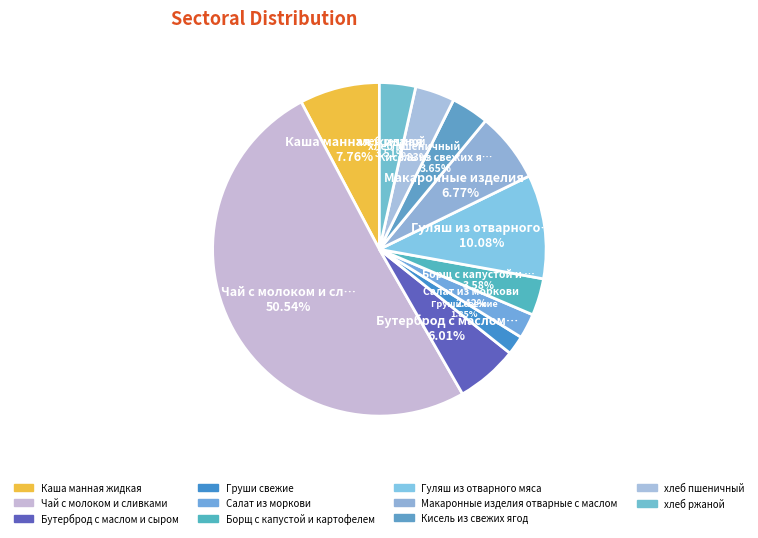

The Борщ с капустой и картофелем slice represents 1% of the pie. True or false?

False